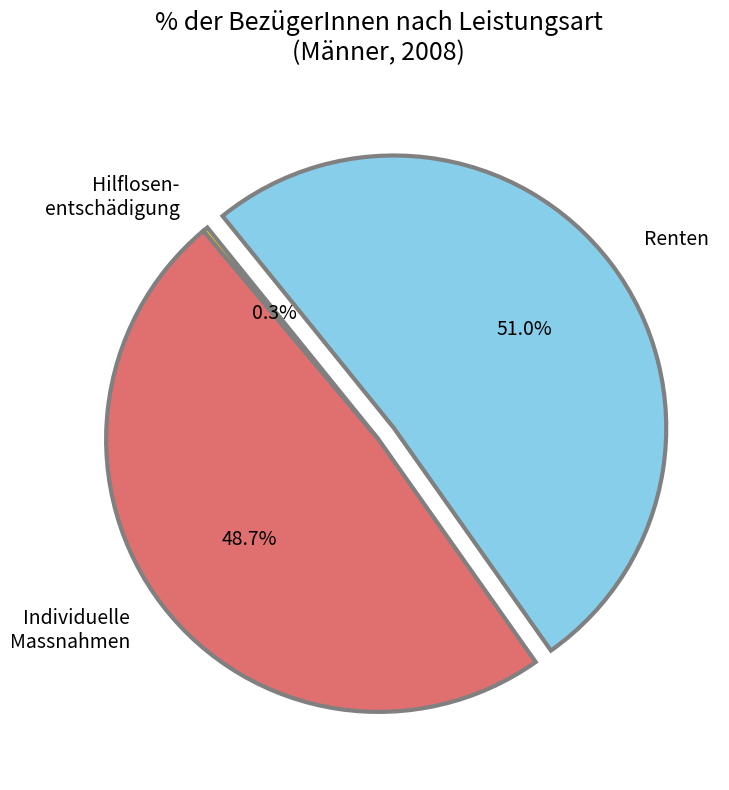

Rank the categories by value from highest to lowest.

Renten, Individuelle Massnahmen, Hilflosen- entschädigung